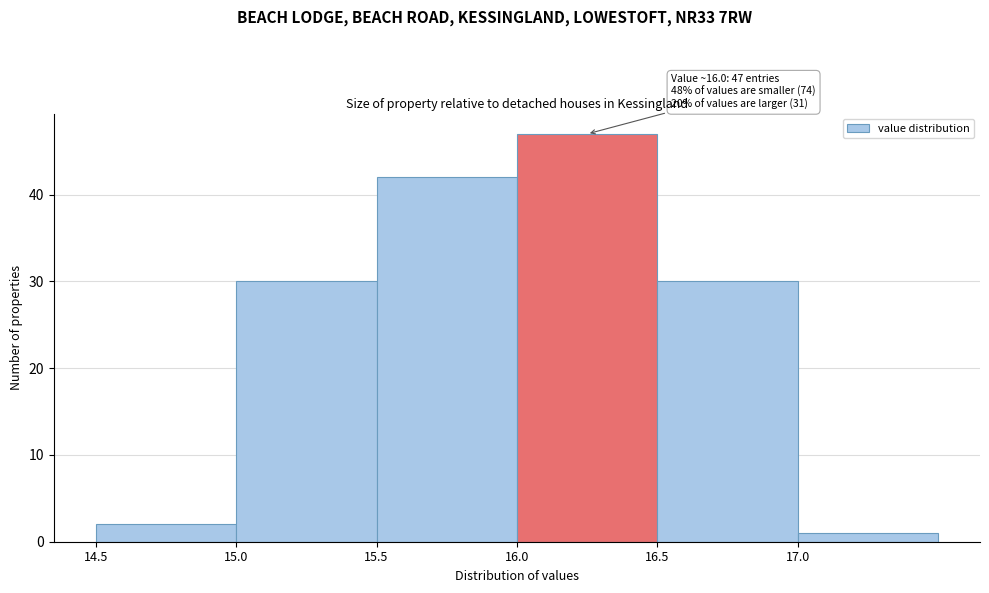

Over which range of the x-axis is the bar tallest?

16.0 to 16.5